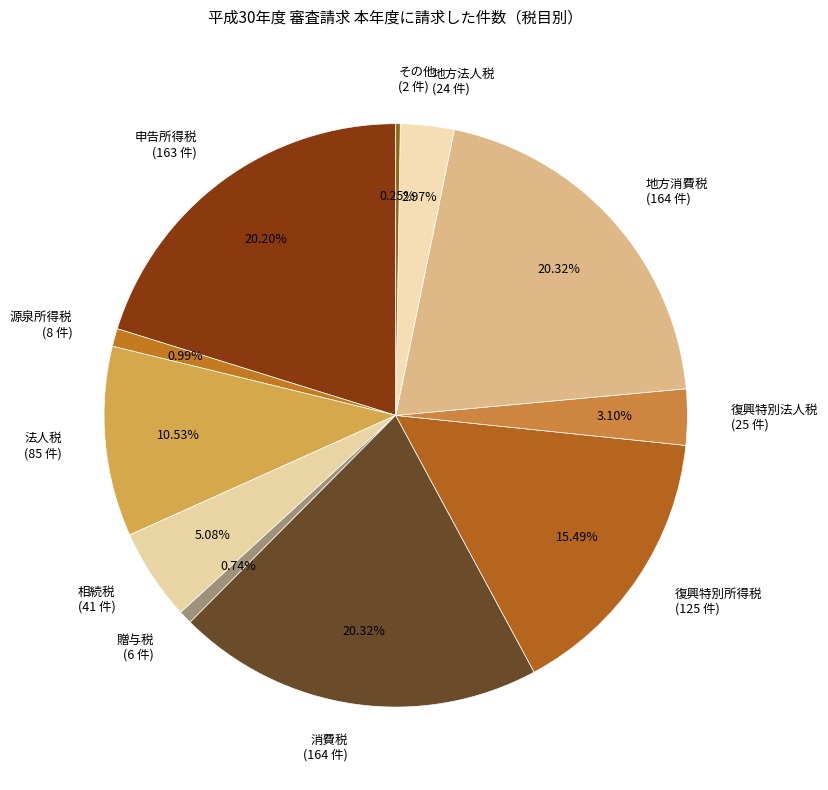

Which has a higher value, 地方法人税 (24 件) or 源泉所得税 (8 件)?

地方法人税 (24 件)